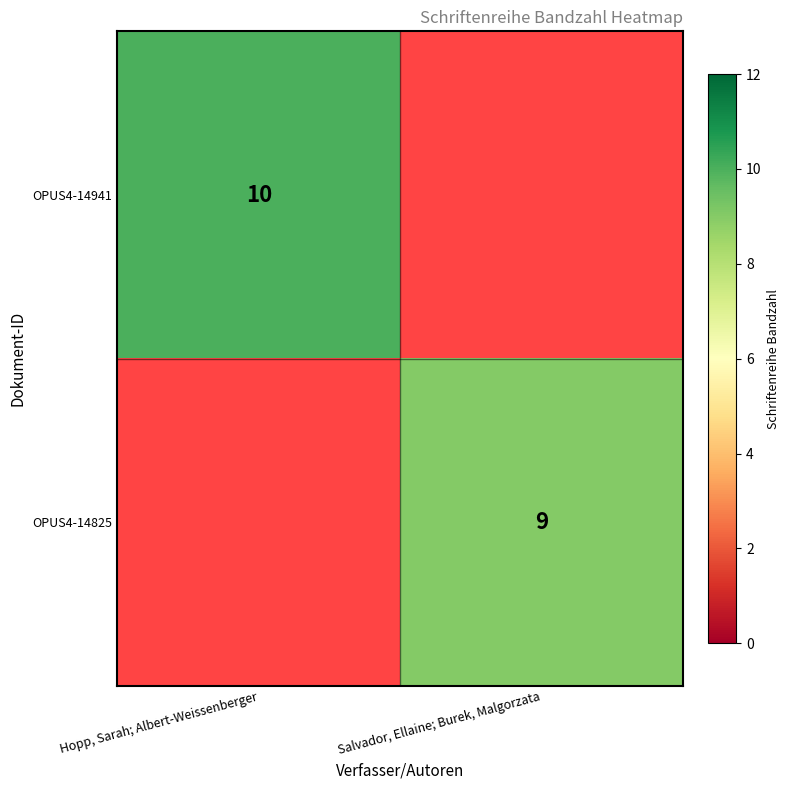

Is it true that OPUS4-14825 equals 9 at Salvador, Ellaine; Burek, Malgorzata?

True